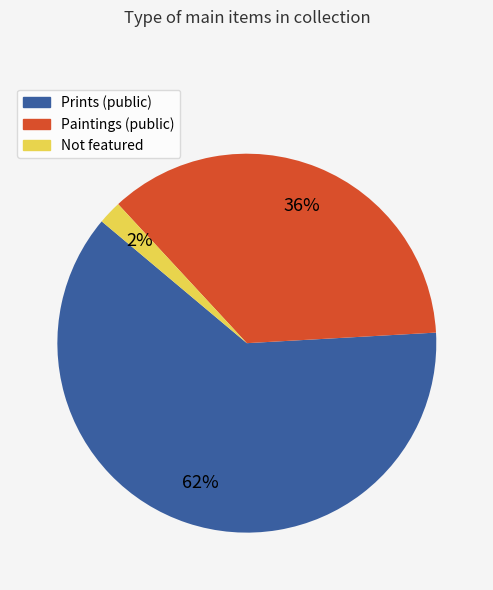

Is there any slice that represents more than half of the pie?

Yes